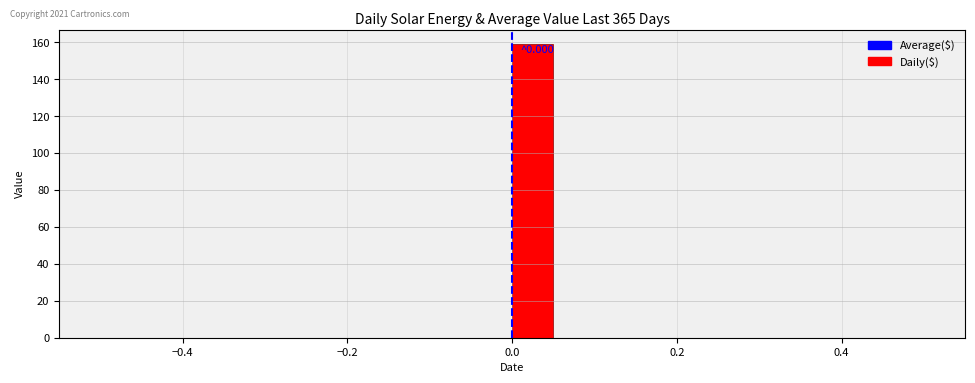

Read against the x-axis, roughly where is the centre of the tallest bar?

0.02